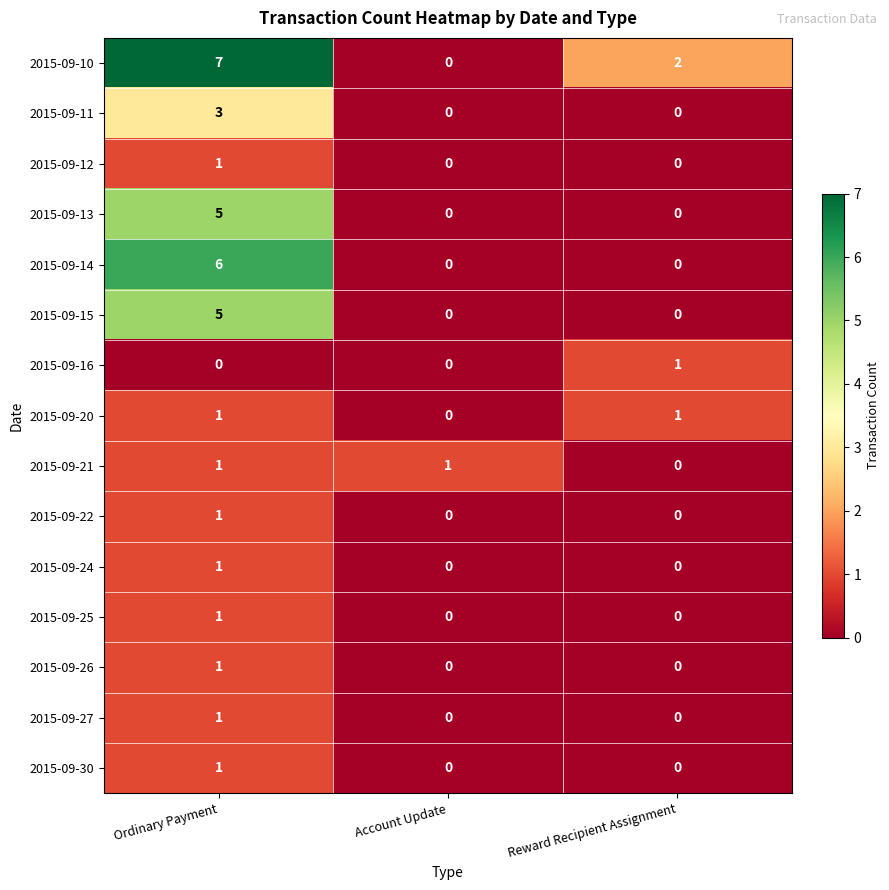

Is it true that 2015-09-25 equals -1 at Reward Recipient Assignment?

False